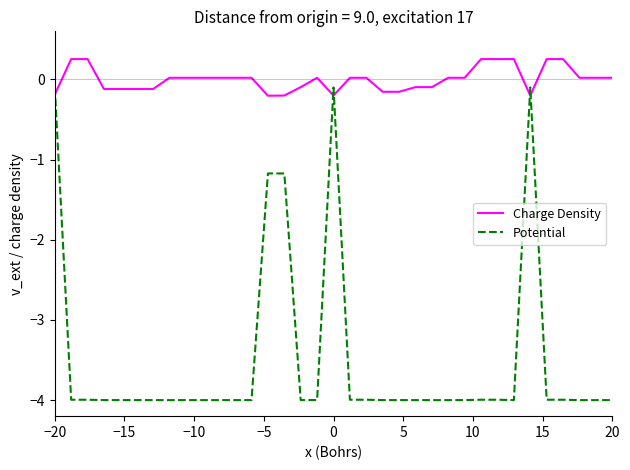

Does the chart display data point markers on the line(s)?

No